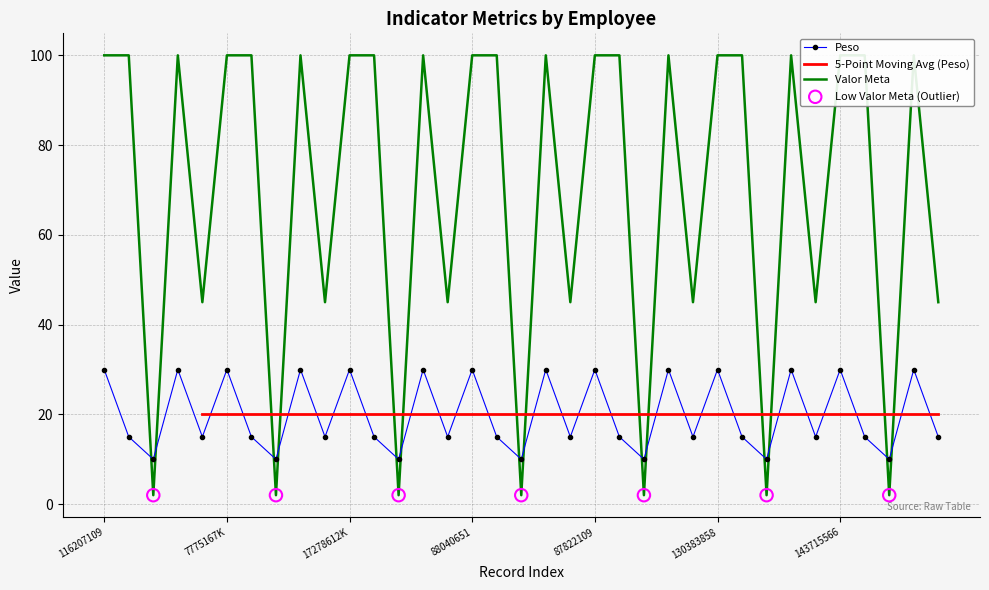

At how many categories does at least one series exceed 48?

21